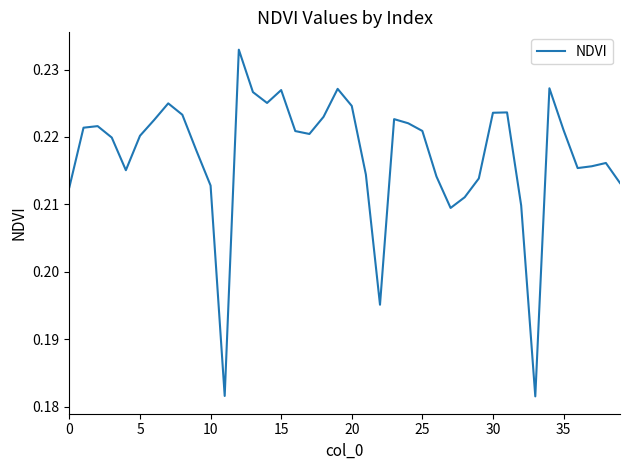

Is it true that the value at 0 is 0.3?

False